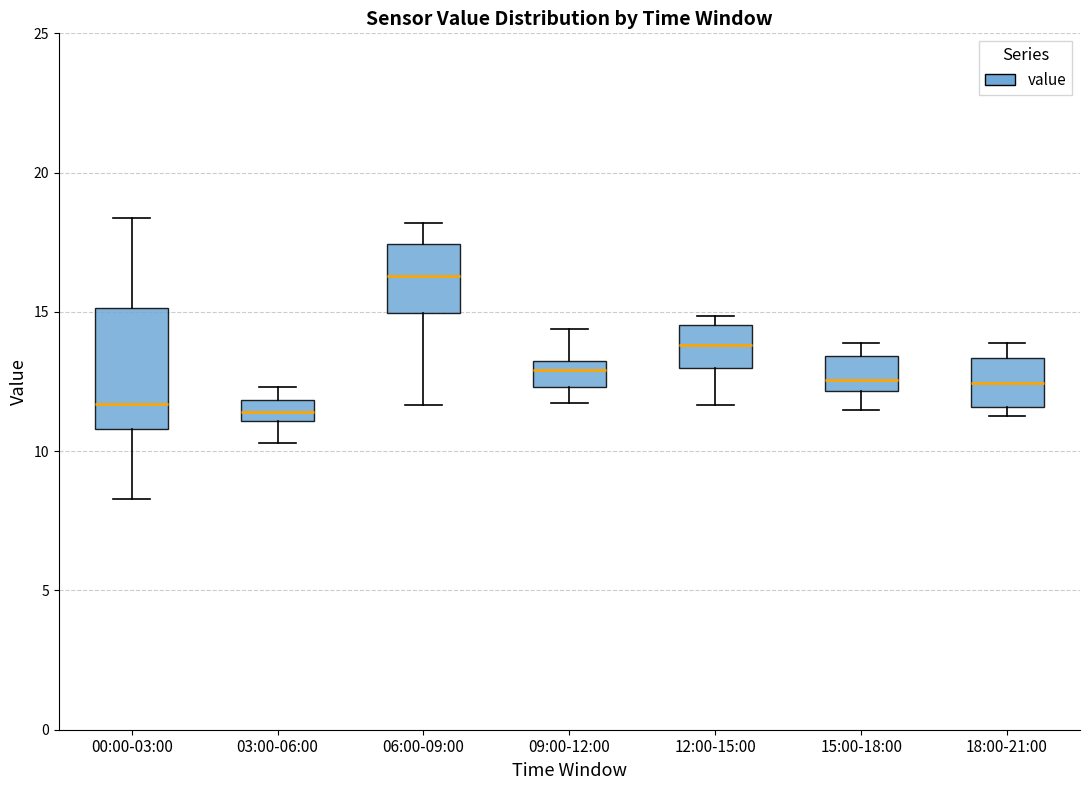

Where is the upper edge of the box for 12:00-15:00 on the y-axis? The values are not printed on the chart, so give them approximately, as read against the axis.

14.5